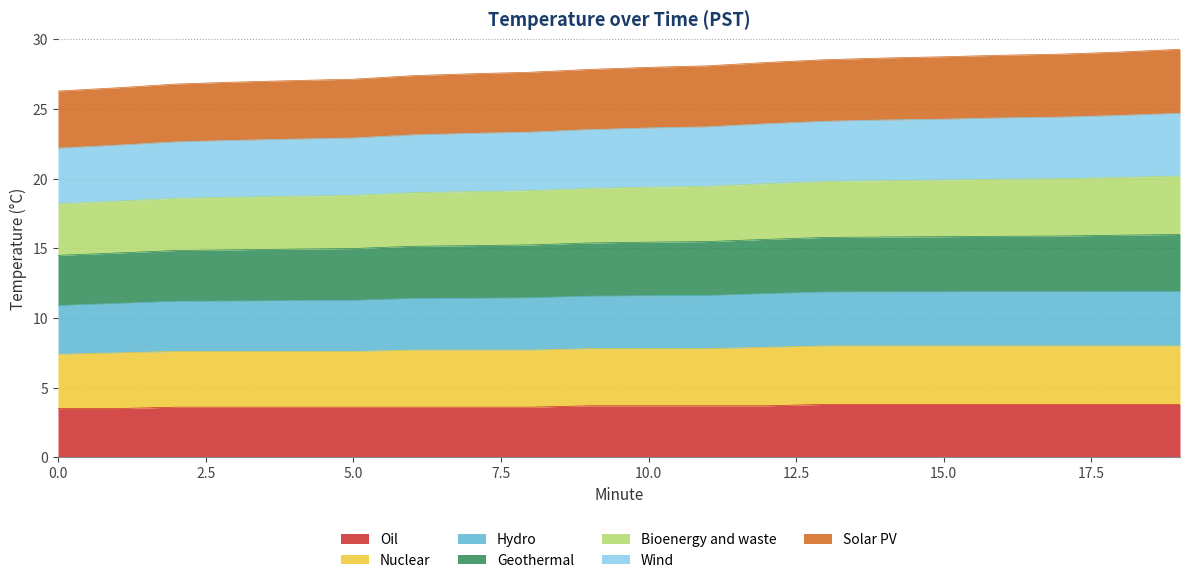

What is the difference between the Hydro values at 7 and 11?

0.2